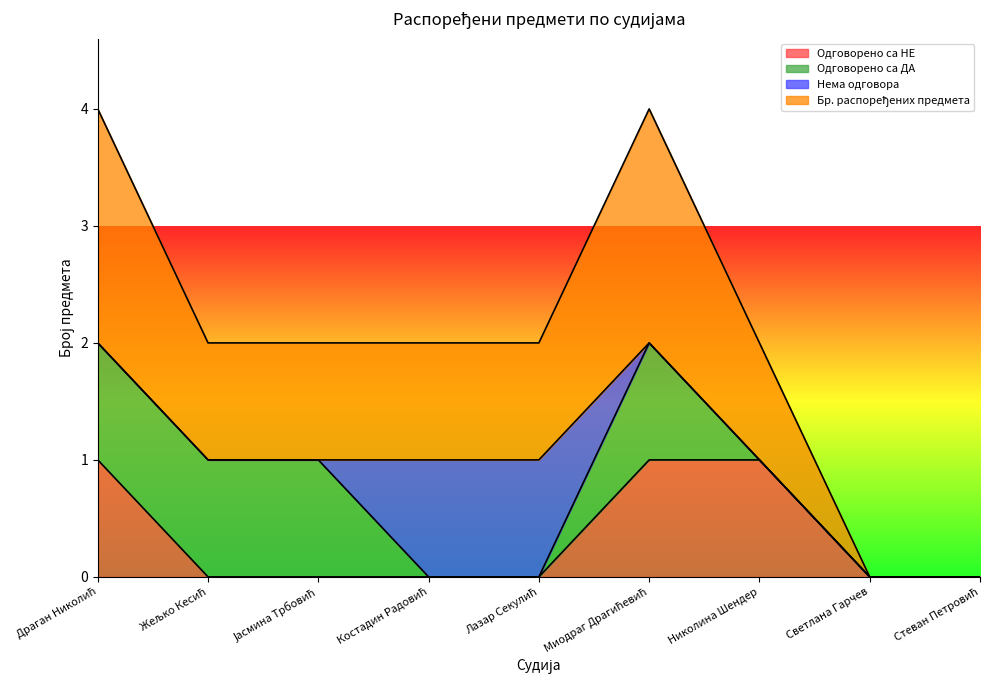

How many interior local peaks does the Бр. распоређених предмета series have?

1